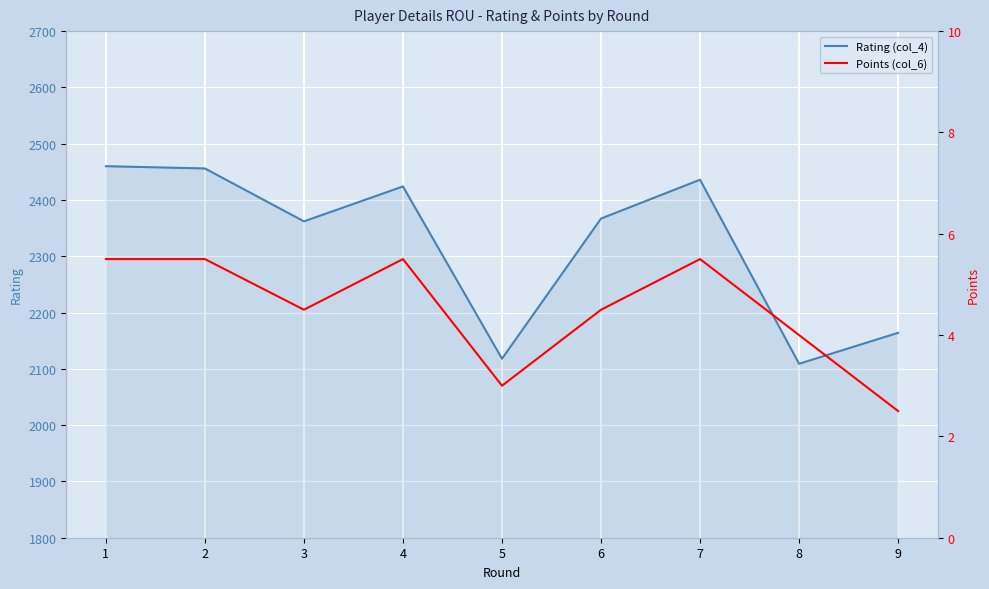

Between 3 and 9, which series saw the biggest shift?

Rating (col_4)